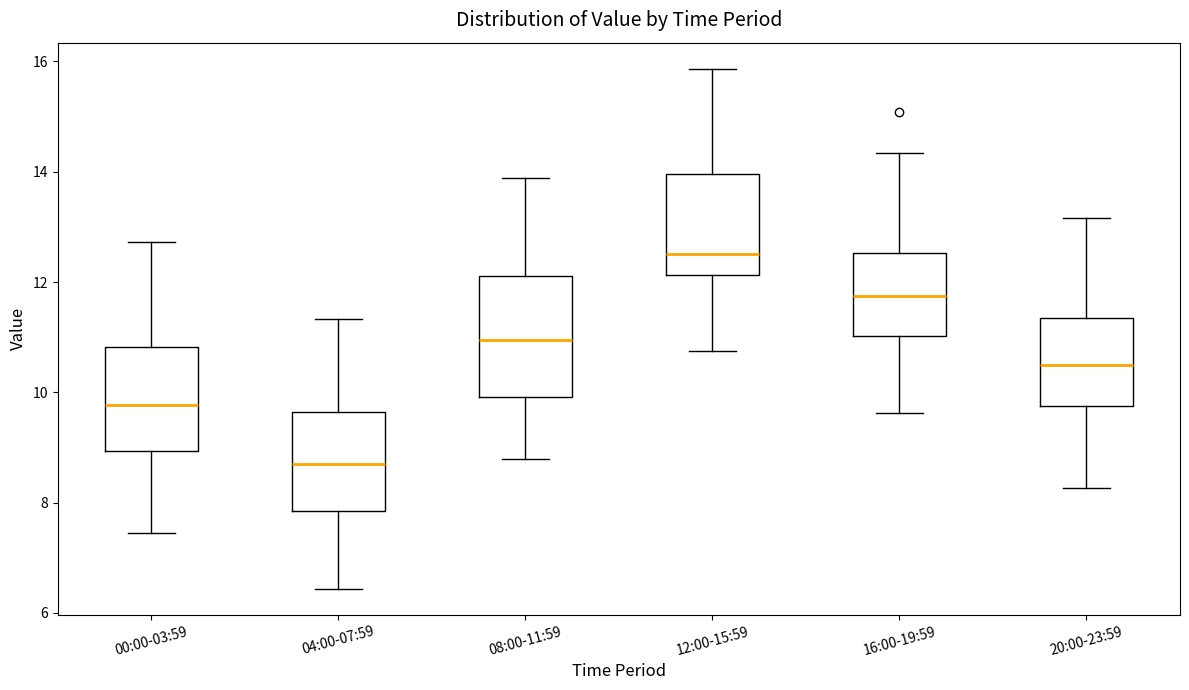

Comparing the boxes themselves (not the whiskers), which one is the tallest?

08:00-11:59